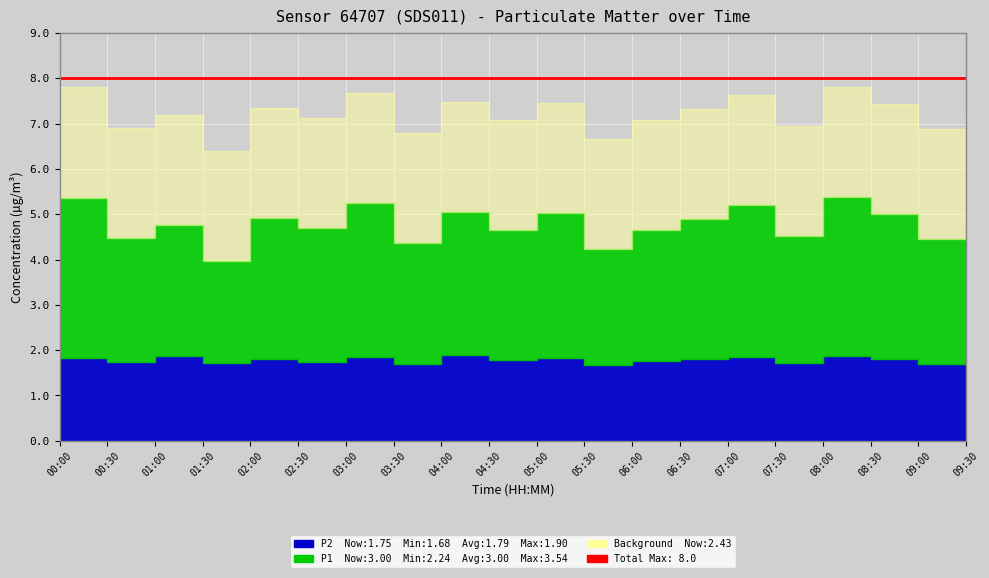

Rank the categories by Background value from highest to lowest.

00:00, 00:30, 01:00, 01:30, 02:00, 02:30, 03:00, 03:30, 04:00, 04:30, 05:00, 05:30, 06:00, 06:30, 07:00, 07:30, 08:00, 08:30, 09:00, 09:30